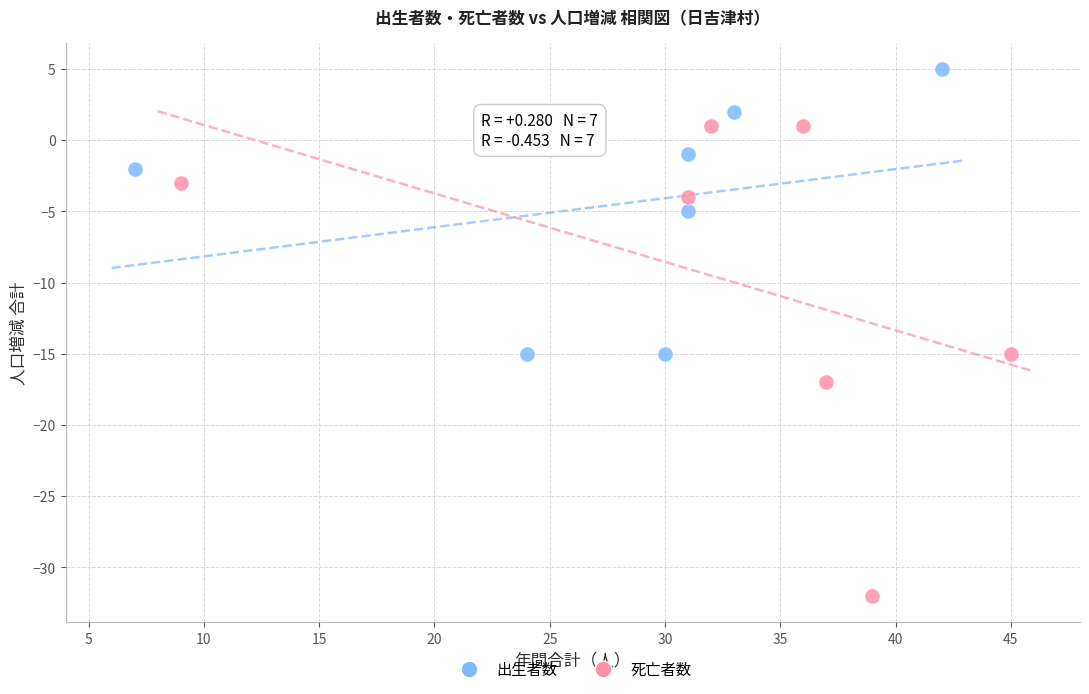

Which series has the widest spread of Y values?

死亡者数